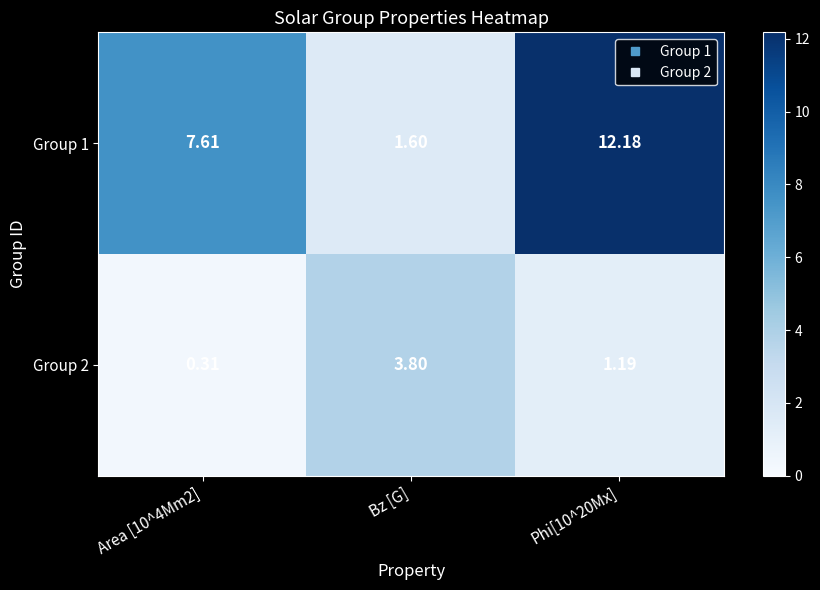

Is the value of Group 1 at Phi[10^20Mx] greater than the value of Group 2 at Area [10^4Mm2]?

Yes